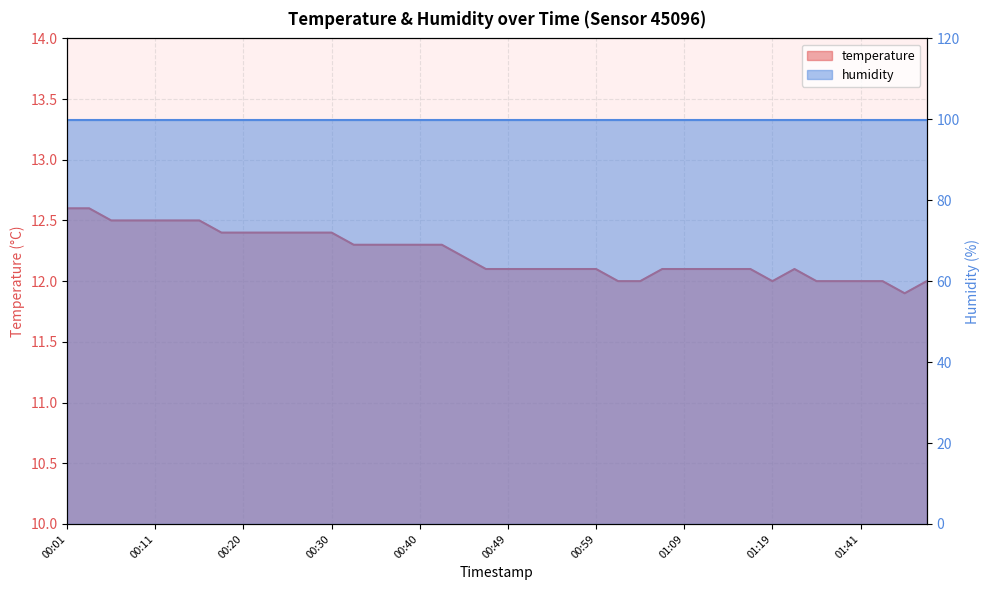

What is the difference between the values at 01:02 and 00:54?

0.1